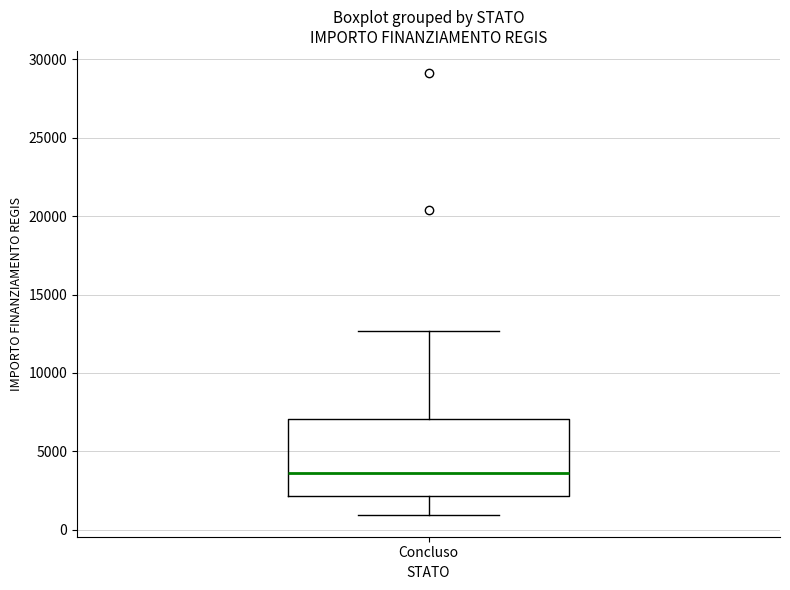

Where is the lower edge of the box for Concluso on the y-axis? The values are not printed on the chart, so give them approximately, as read against the axis.

2000